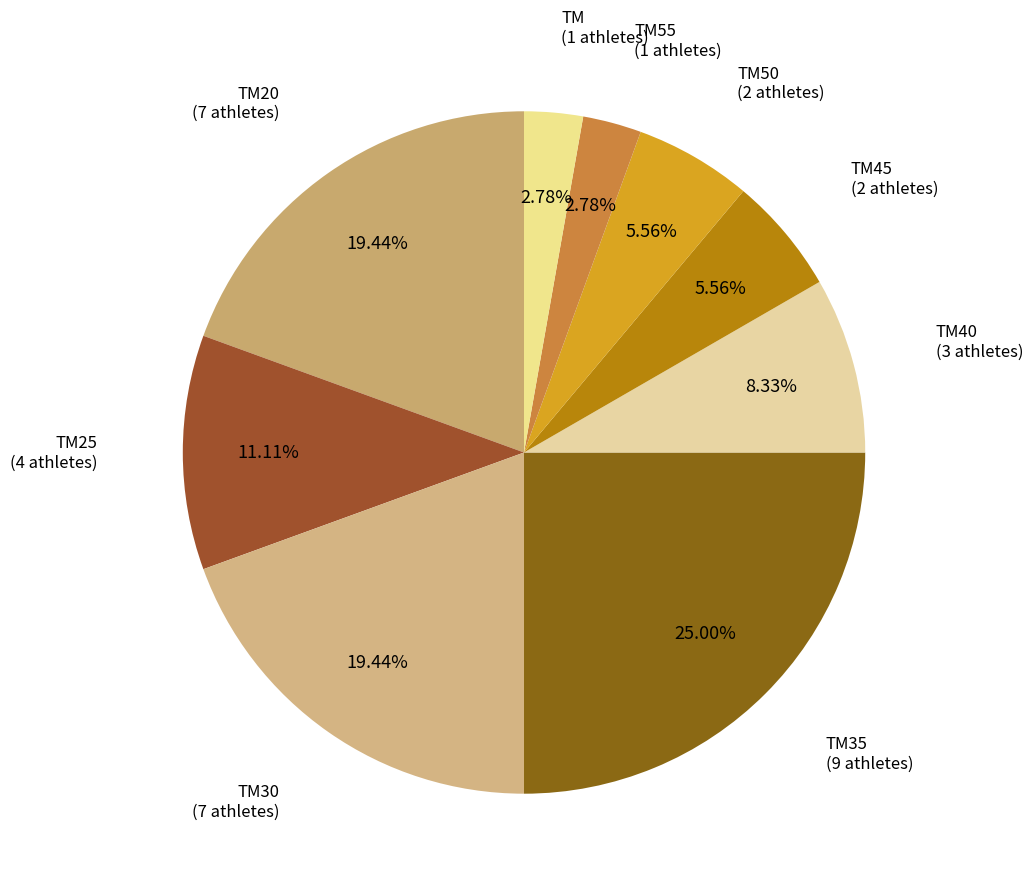

How many slices are in this pie chart?

9